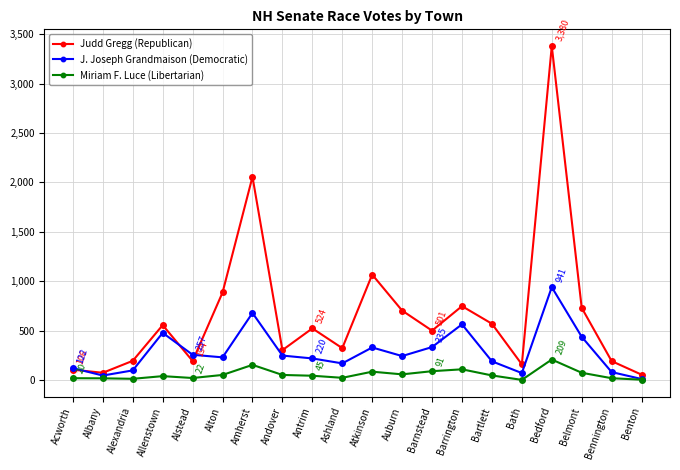

Does the chart have visible grid lines?

Yes